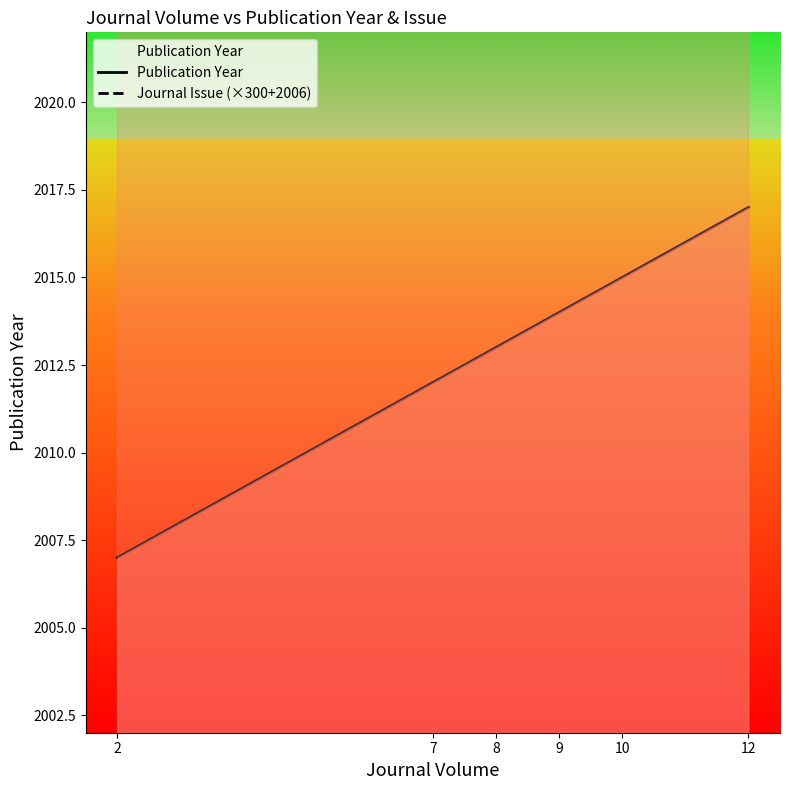

What is the total value across all series at 9?

4320